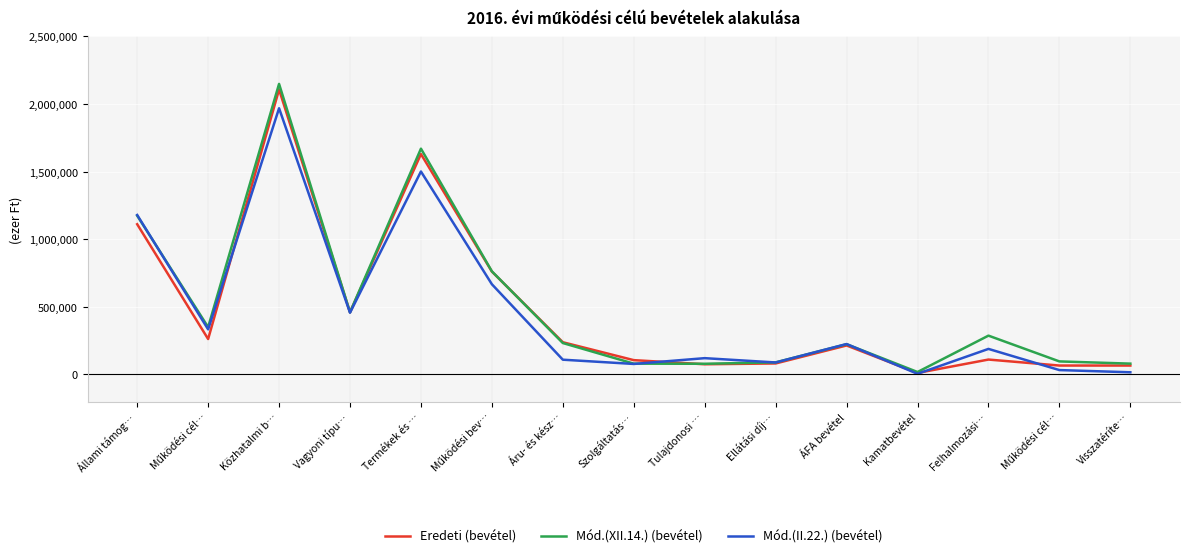

Between Áru- és kész… and Visszatéríte…, which is larger?

Áru- és kész…